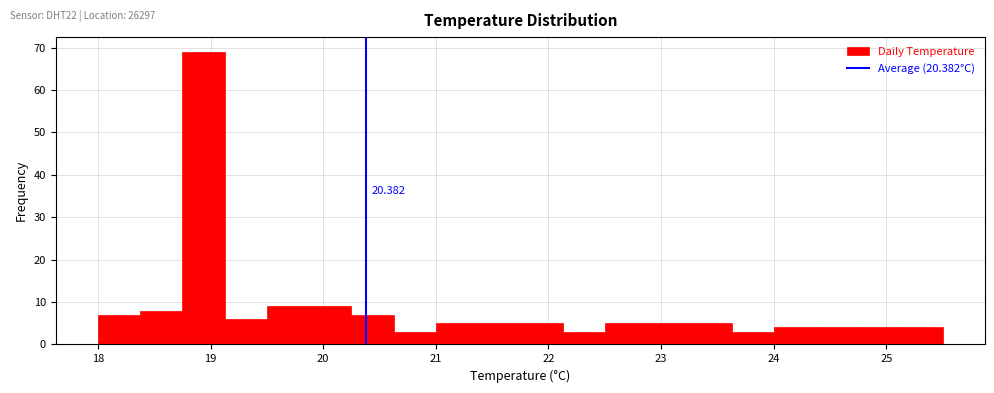

Read against the x-axis, roughly where is the centre of the tallest bar?

18.9